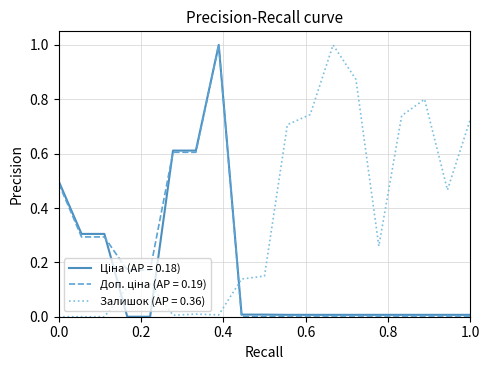

Which series has the largest total across all categories?

Залишок (AP = 0.36)